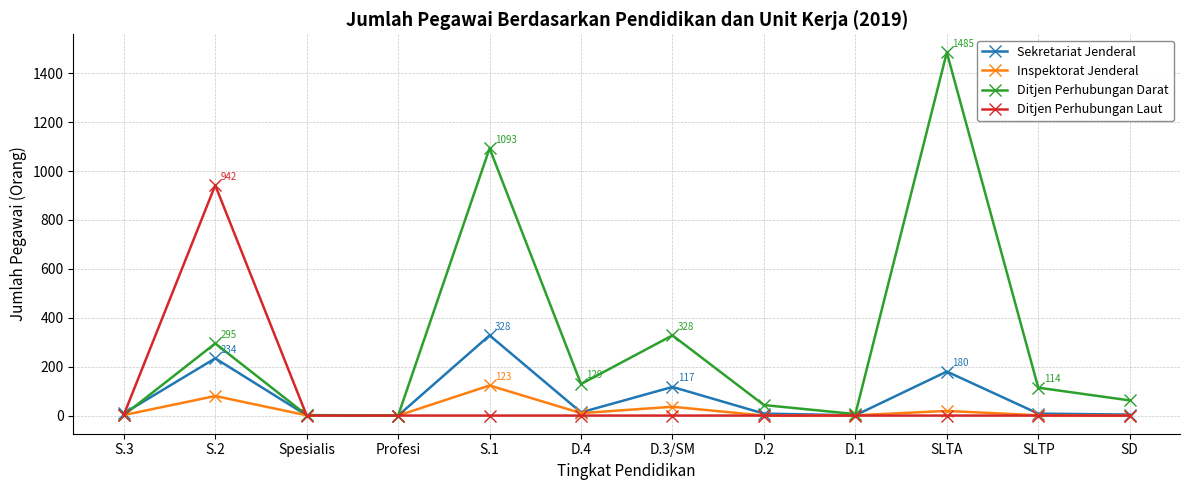

What is the maximum value shown in the chart?

1485